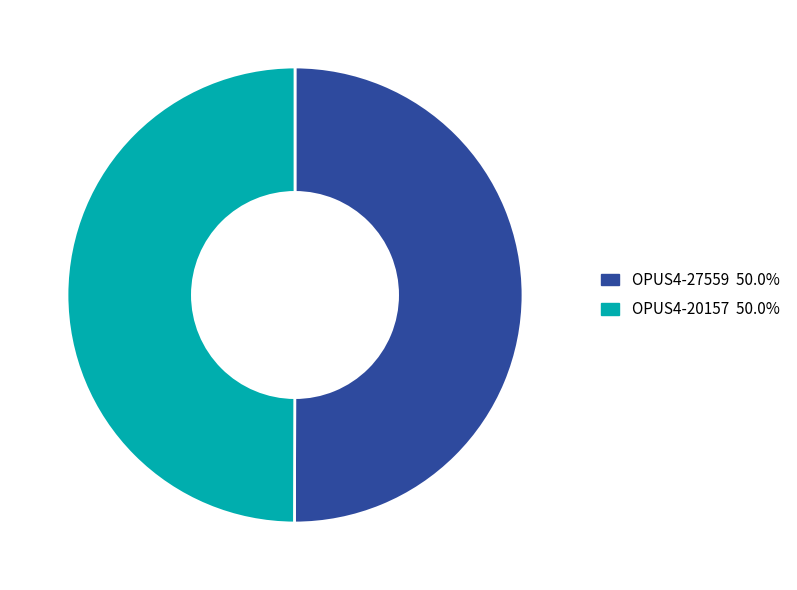

Approximately how many times larger is the value at OPUS4-27559 compared to OPUS4-20157?

1.0